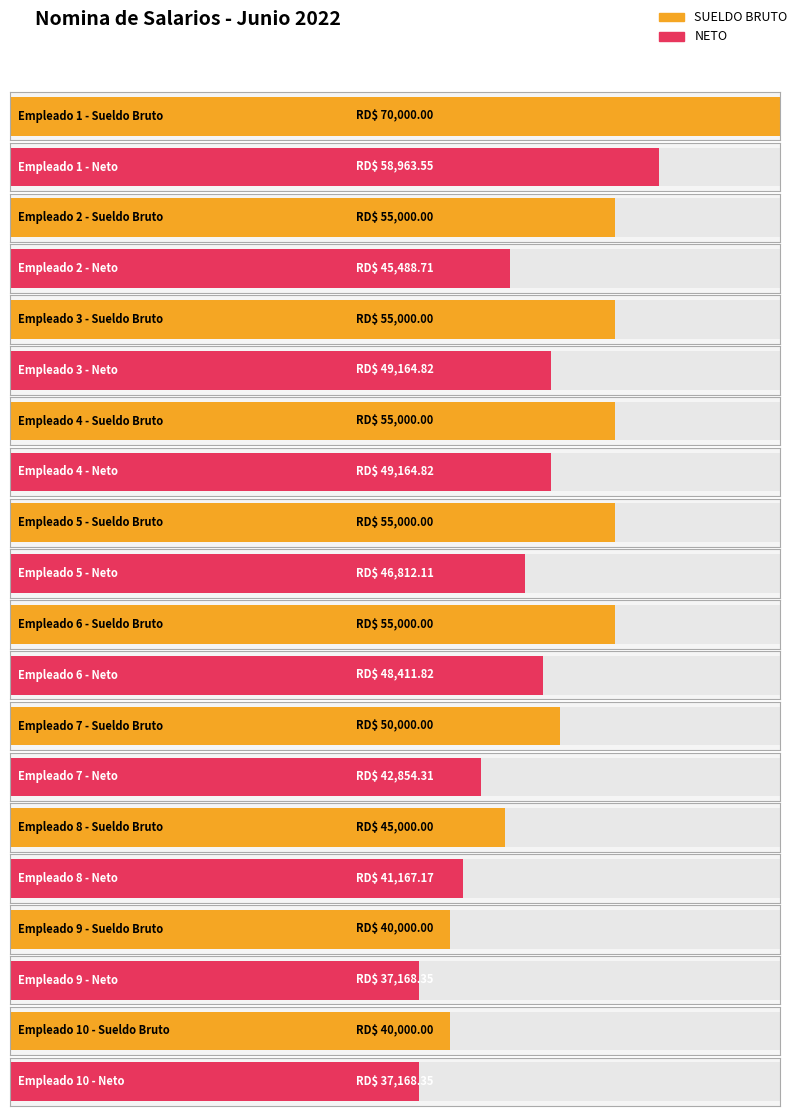

Which series has the largest total across all categories?

SUELDO BRUTO (RD$)